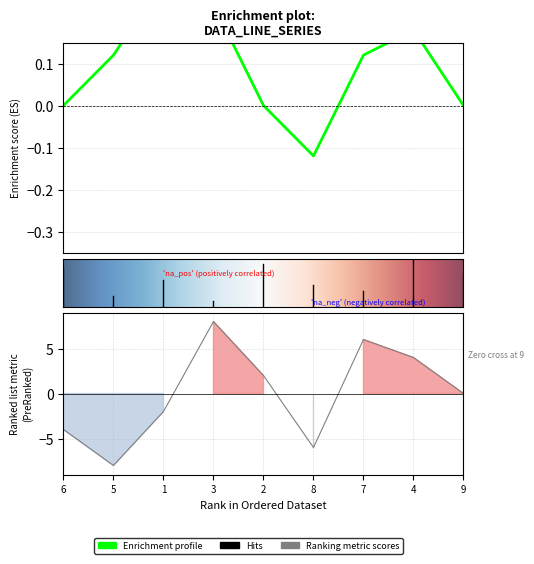

How many data points in col_6 are less than 5?

4